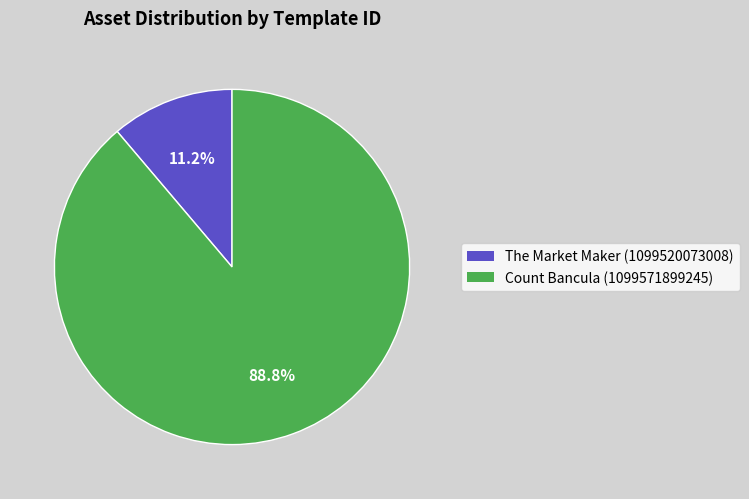

What is the ratio of the value at Count Bancula (1099571899245) to the value at The Market Maker (1099520073008)?

7.9